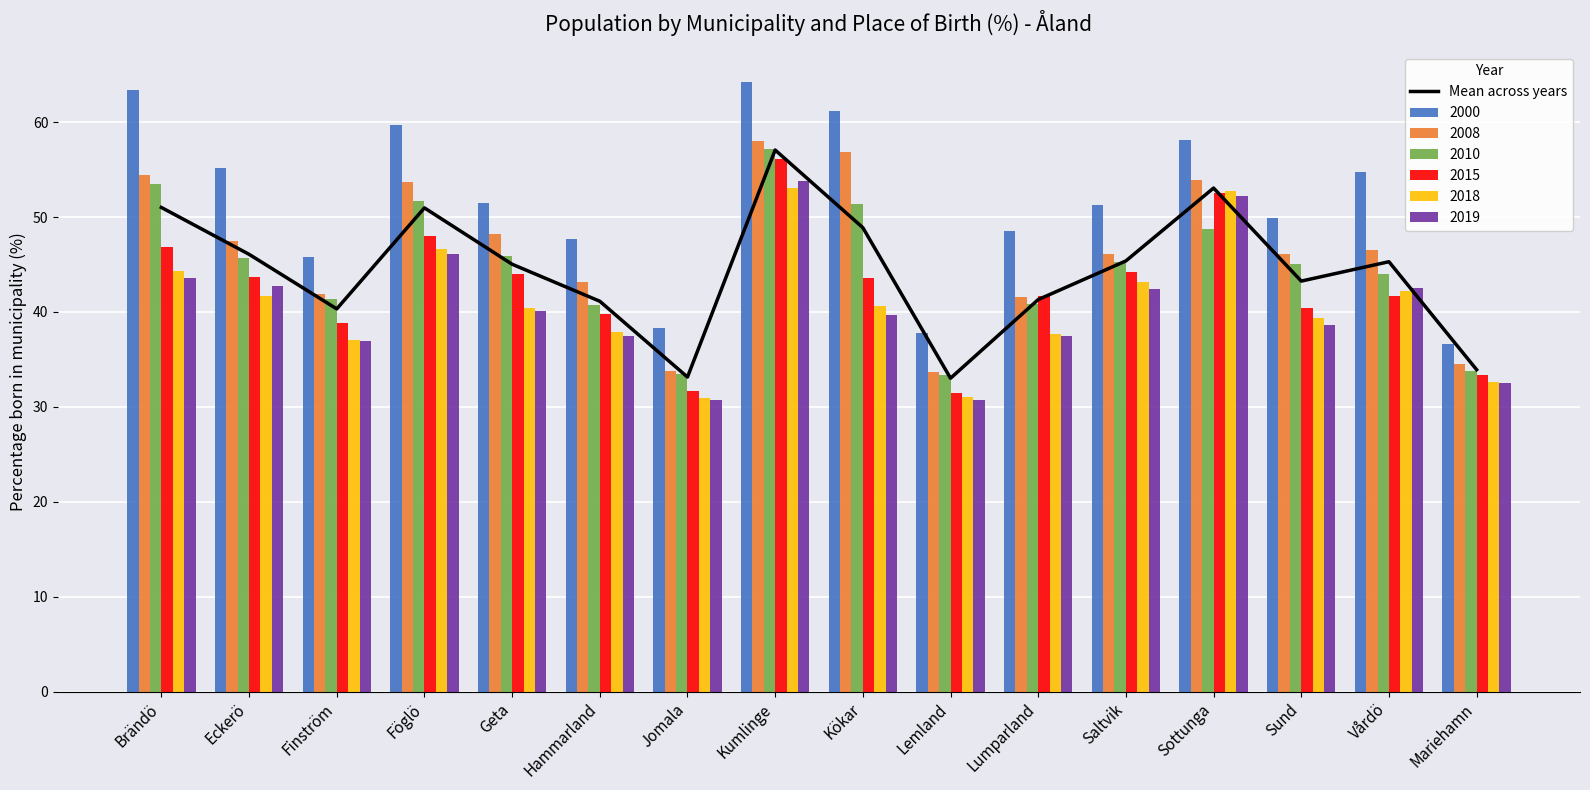

What is the average value?

44.3